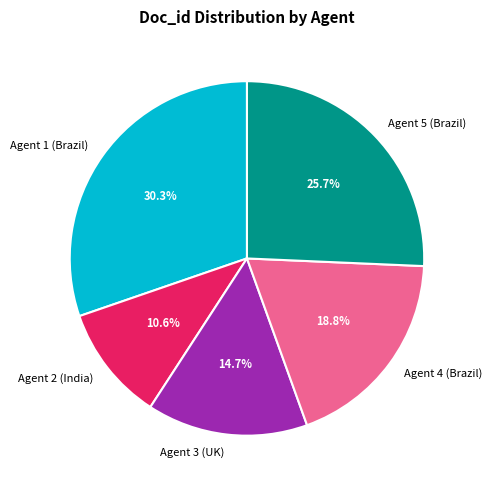

To the nearest percent, what portion does Agent 3 (UK) represent?

15%